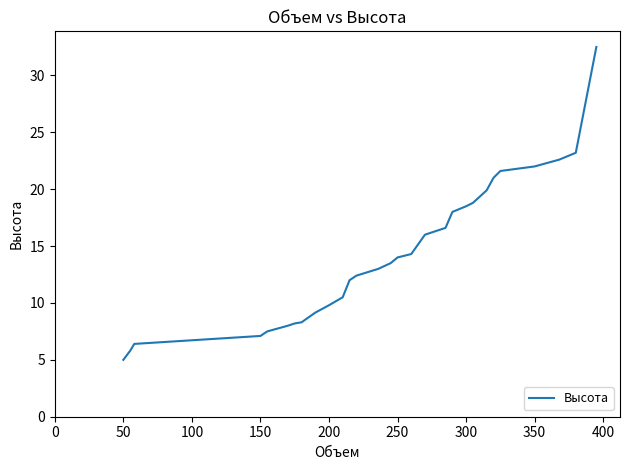

What is the maximum value shown in the chart?

32.5